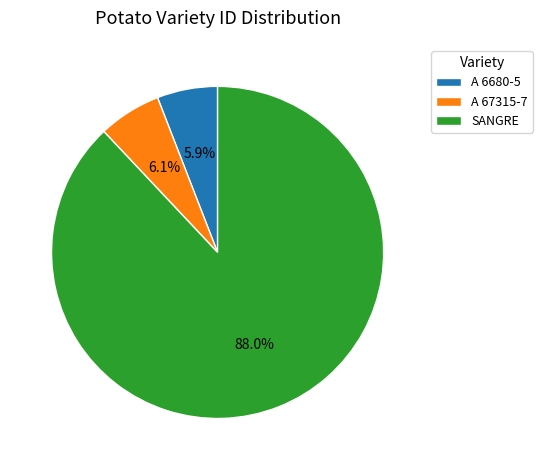

True or false: SANGRE accounts for 88% of the total.

True